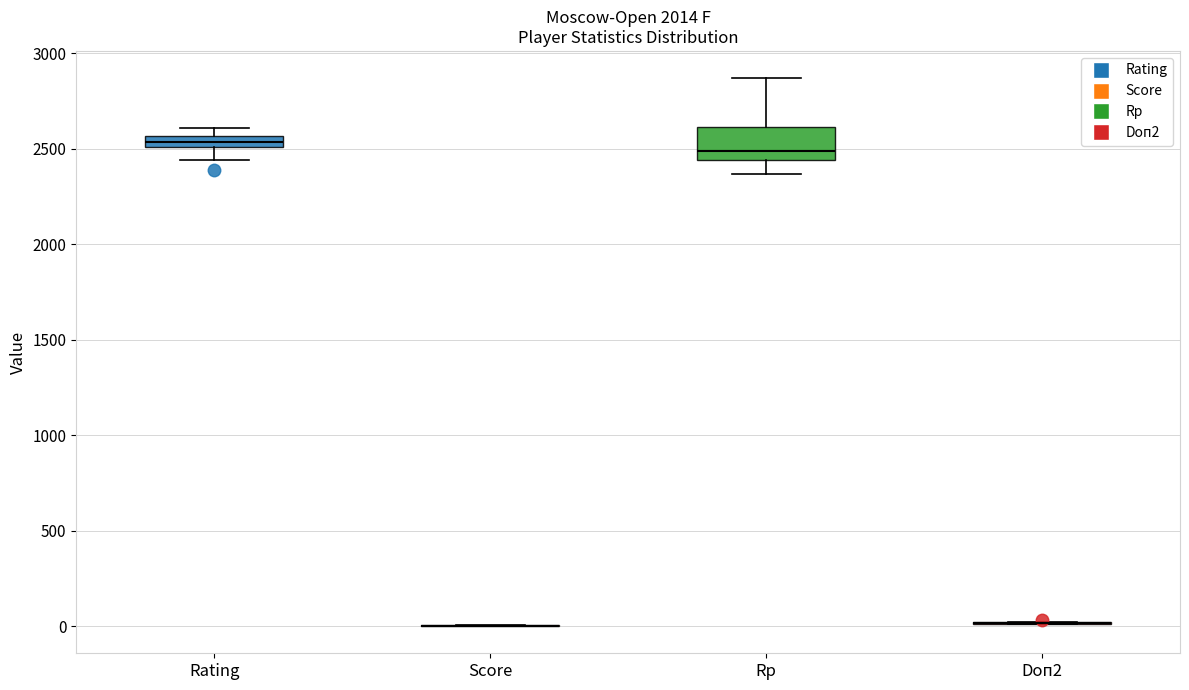

Which box is the tallest, from its lower edge to its upper edge?

Rp